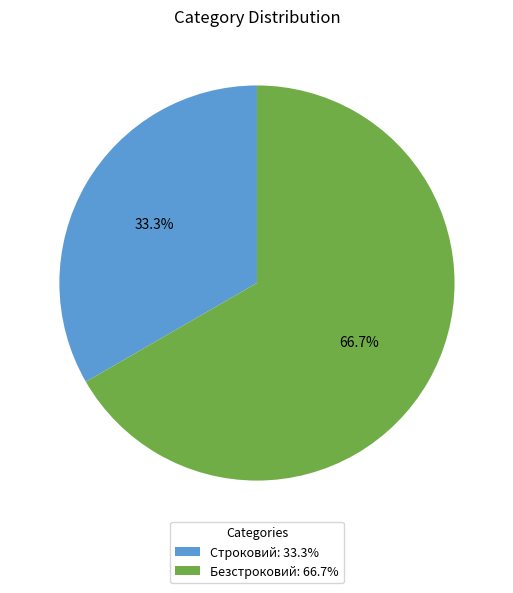

How many segments does this pie chart have?

2